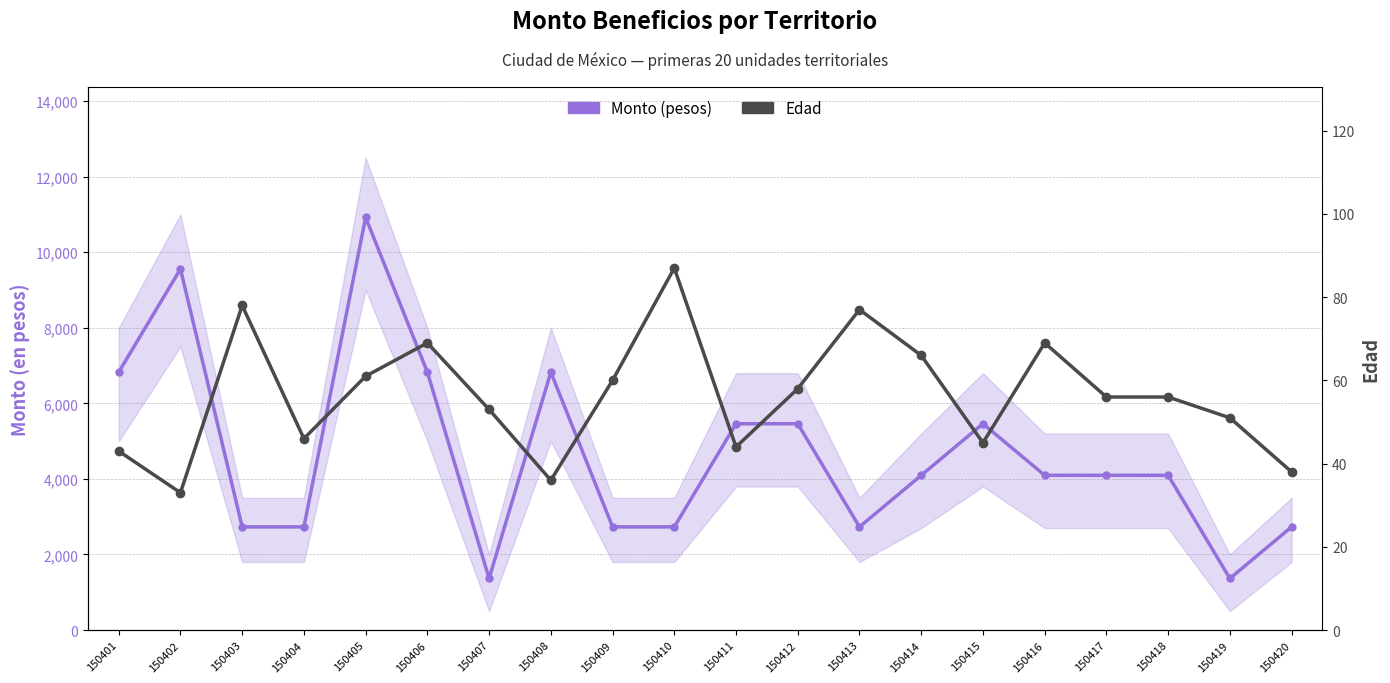

At which category does Edad reach its first local peak?

150403